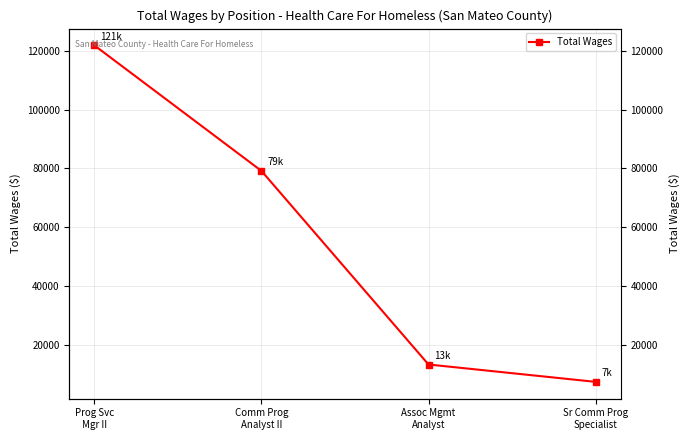

Is it true that the value at Prog Svc
Mgr II is 121802?

True